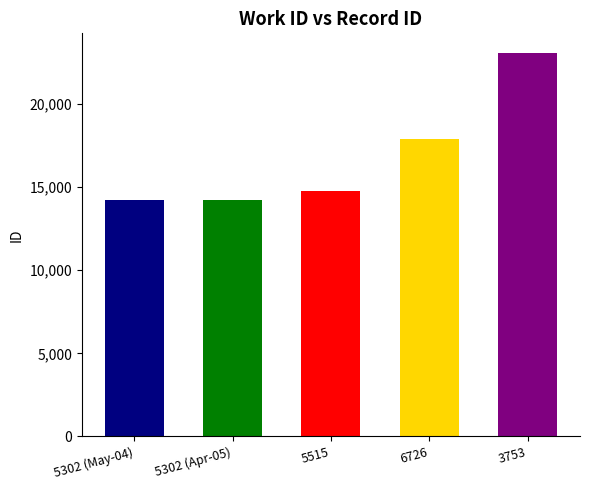

What position from the right is 3753?

1